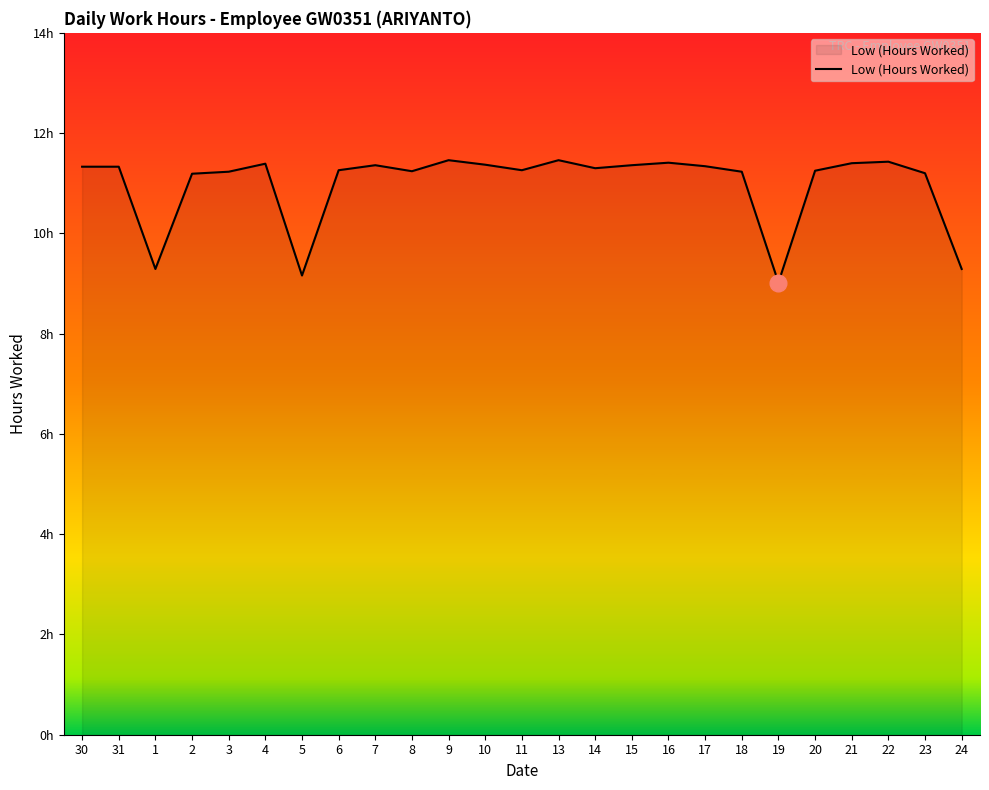

What is the ratio of the value at 4 to the value at 21?

1.0